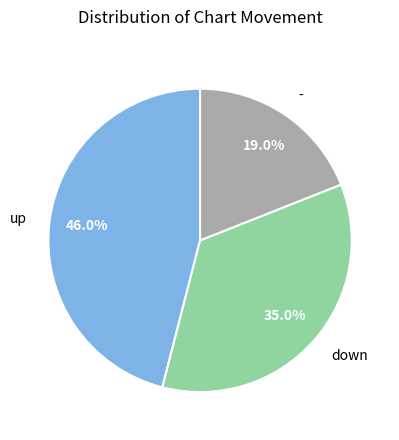

Which has a higher value, up or -?

up